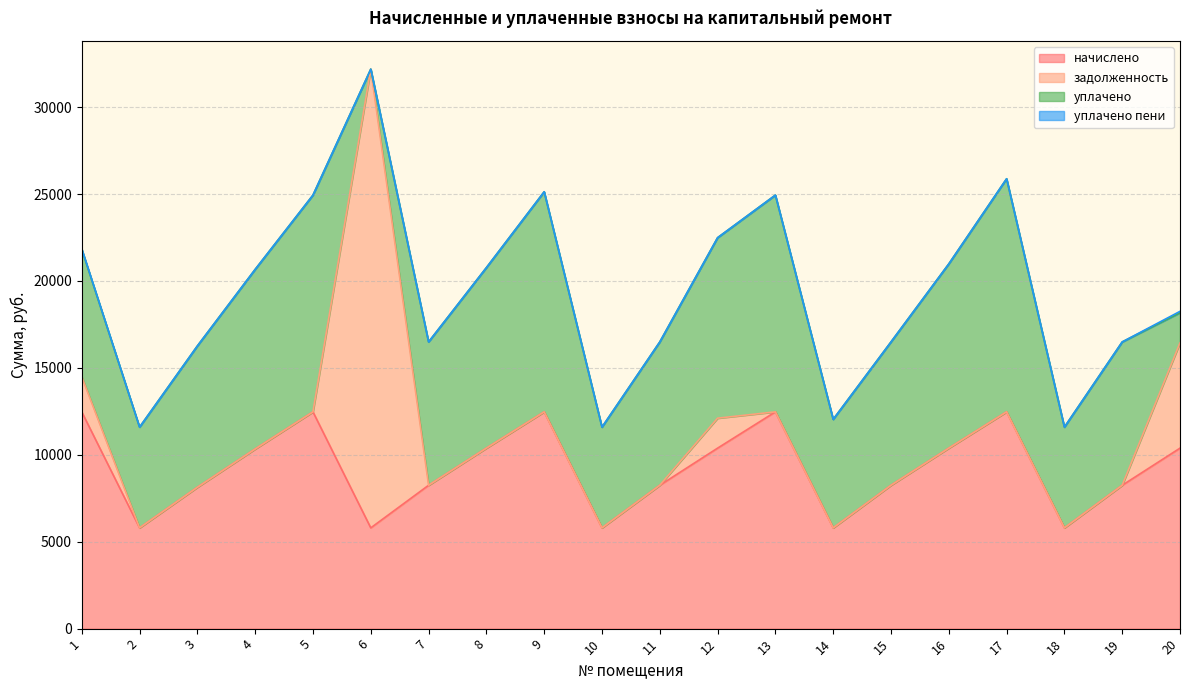

List the series in order of their peak value, highest first.

задолженность, уплачено, начислено, уплачено пени